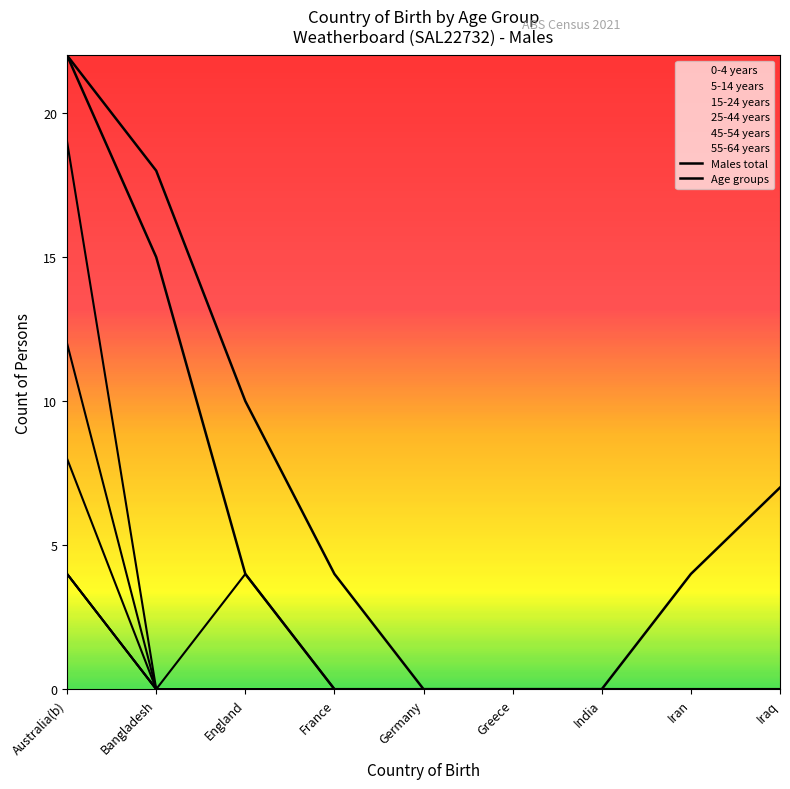

True or false: 25-44 years and 0-4 years intersect in this chart.

False